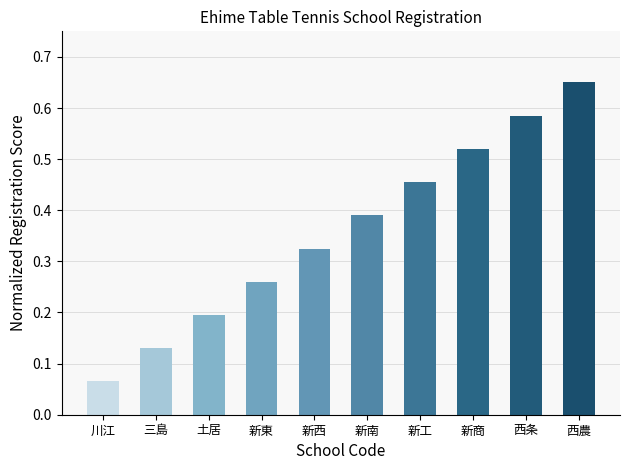

The value at 土居 is 0.2. True or false?

True